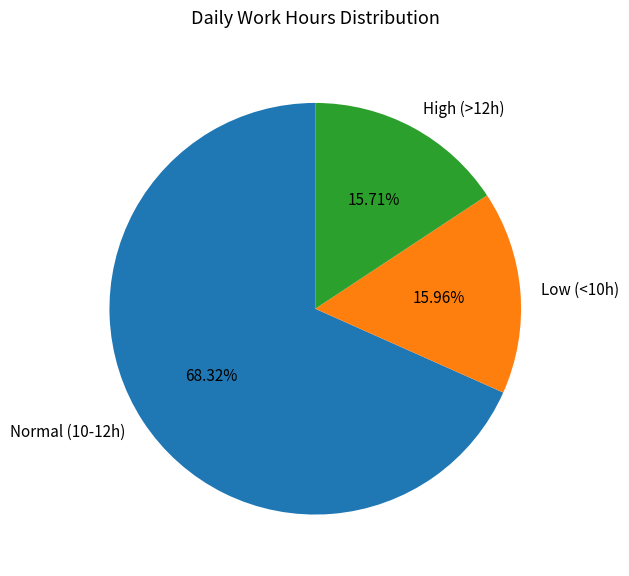

Is there a majority slice in this chart?

Yes